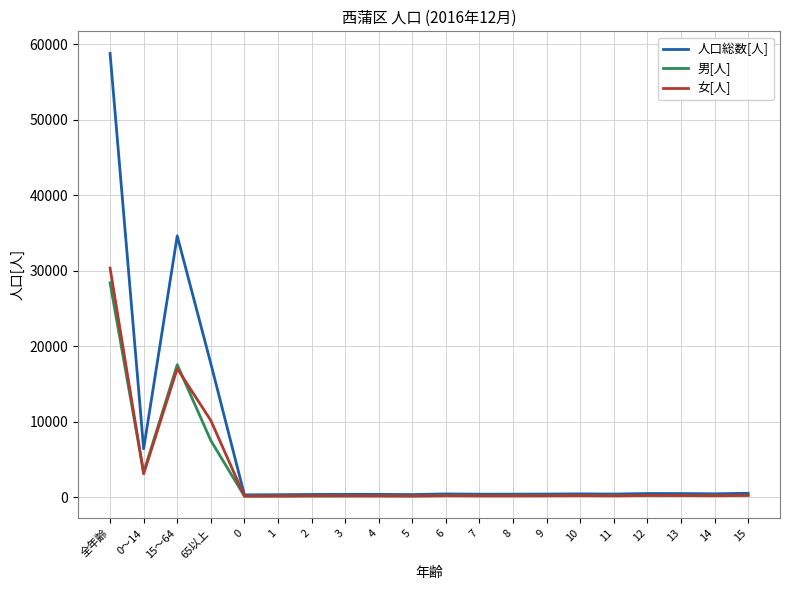

Read the 男[人] value at 11.

243